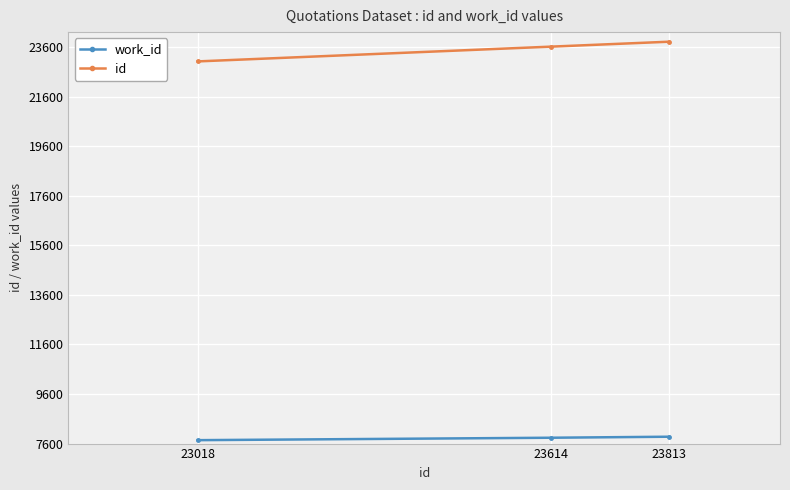

What is the difference between the work_id values at 23813 and 23614?

41